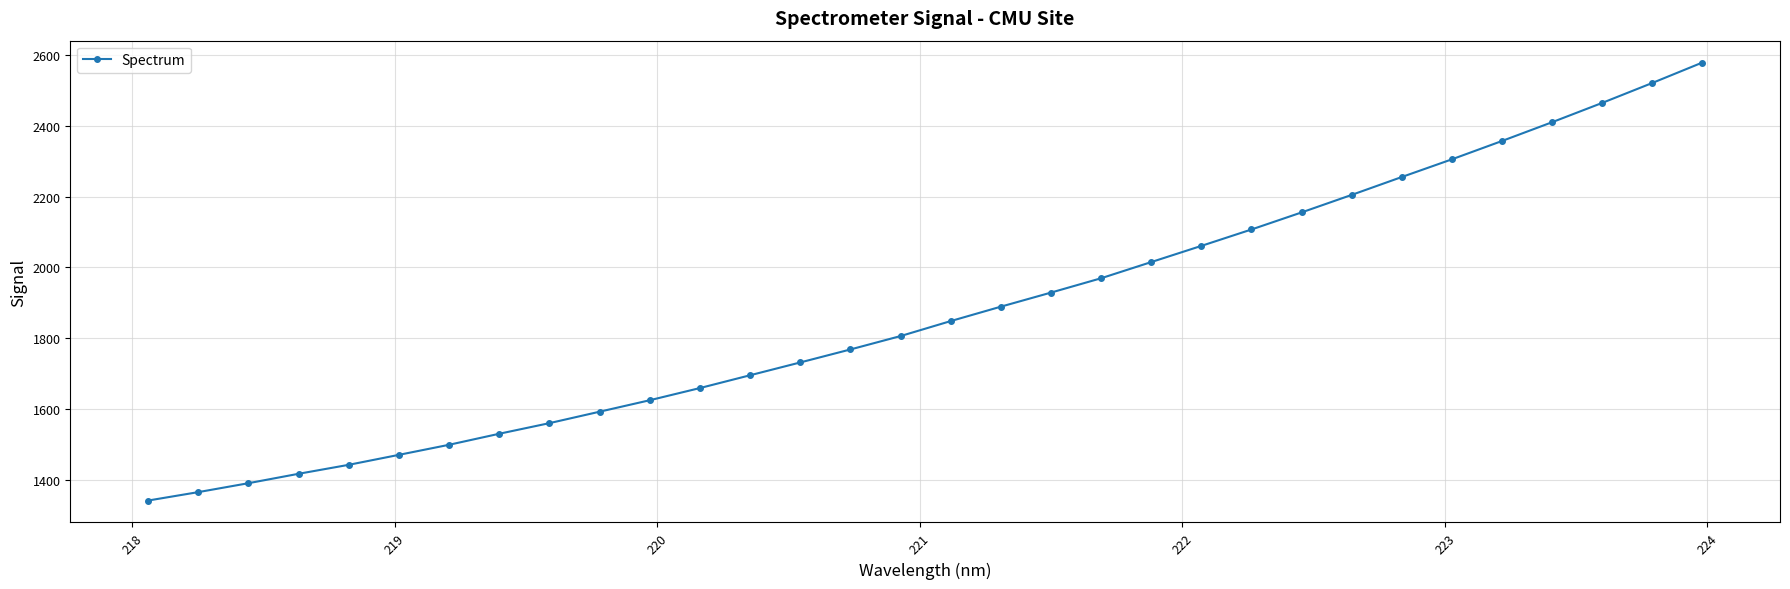

True or false: there are more than 2 points higher than both neighbors.

False